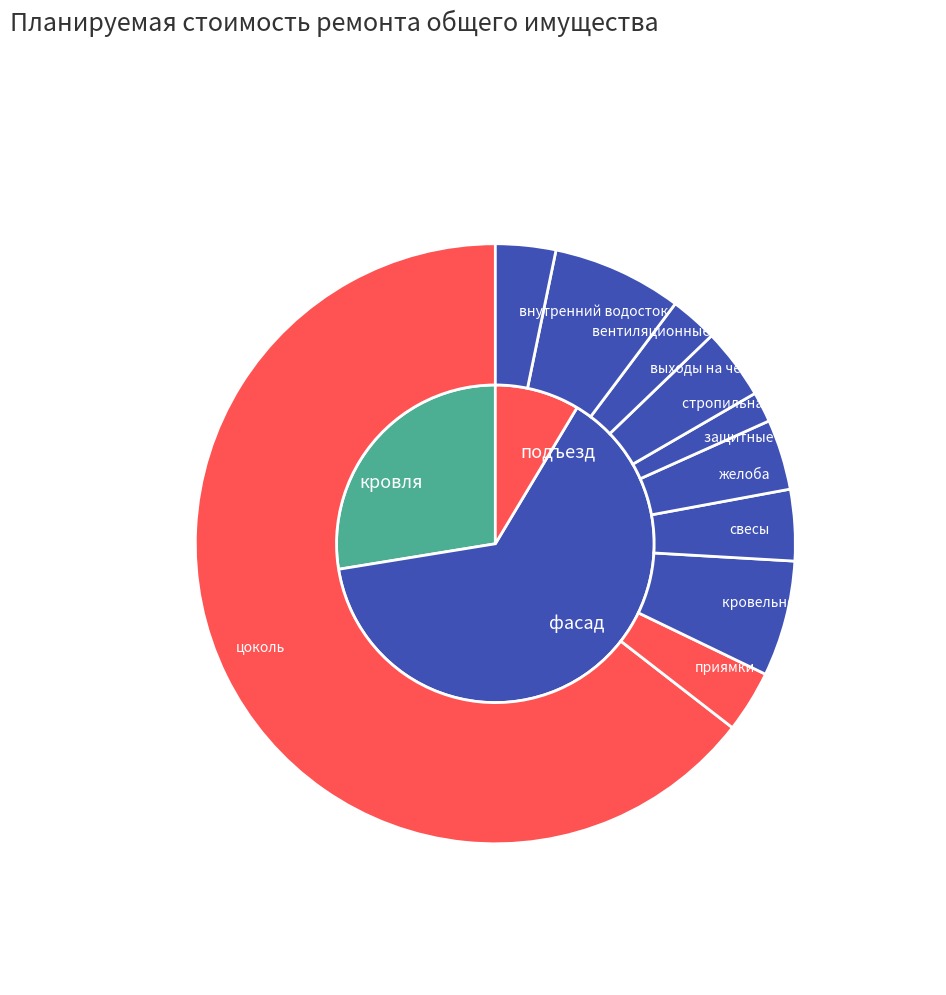

What is the smallest slice in the pie chart?

защитные ограждения